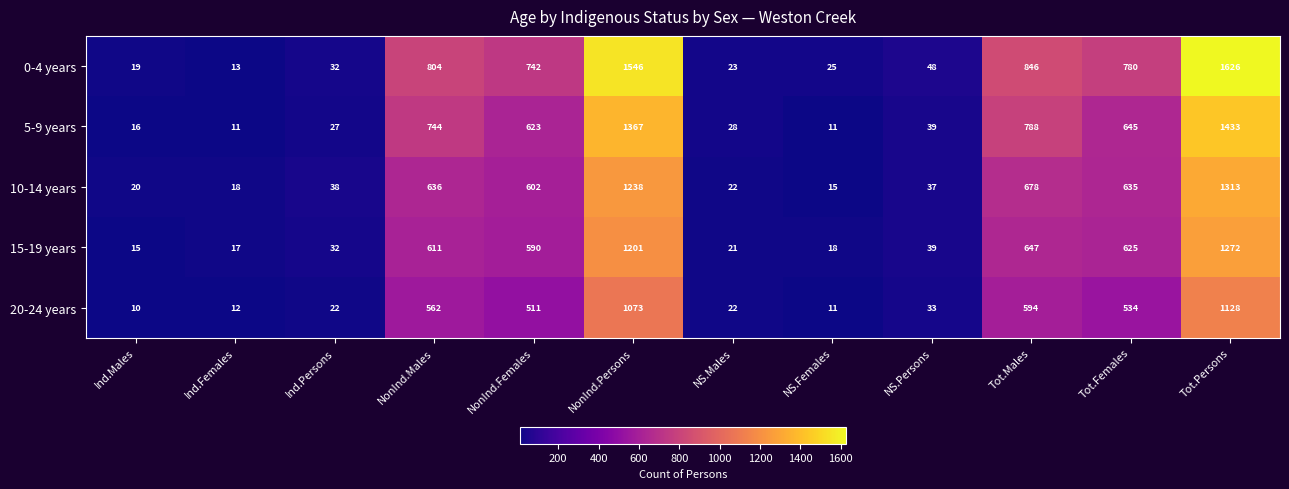

What is the average value of the 10-14 years series?

438